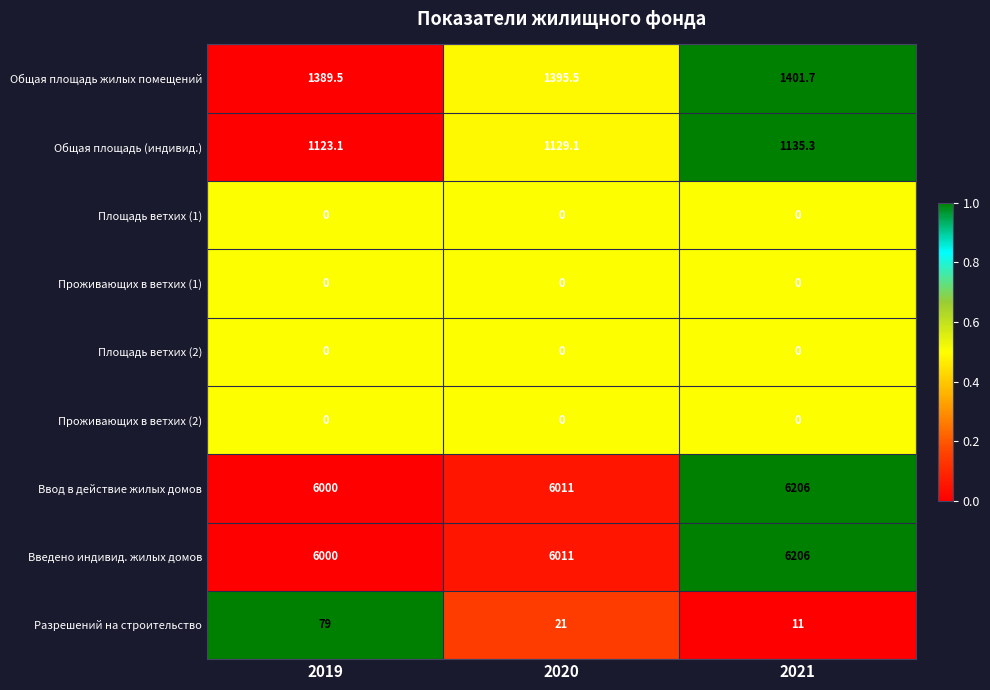

What is the average value of the Общая площадь жилых помещений series?

1395.6